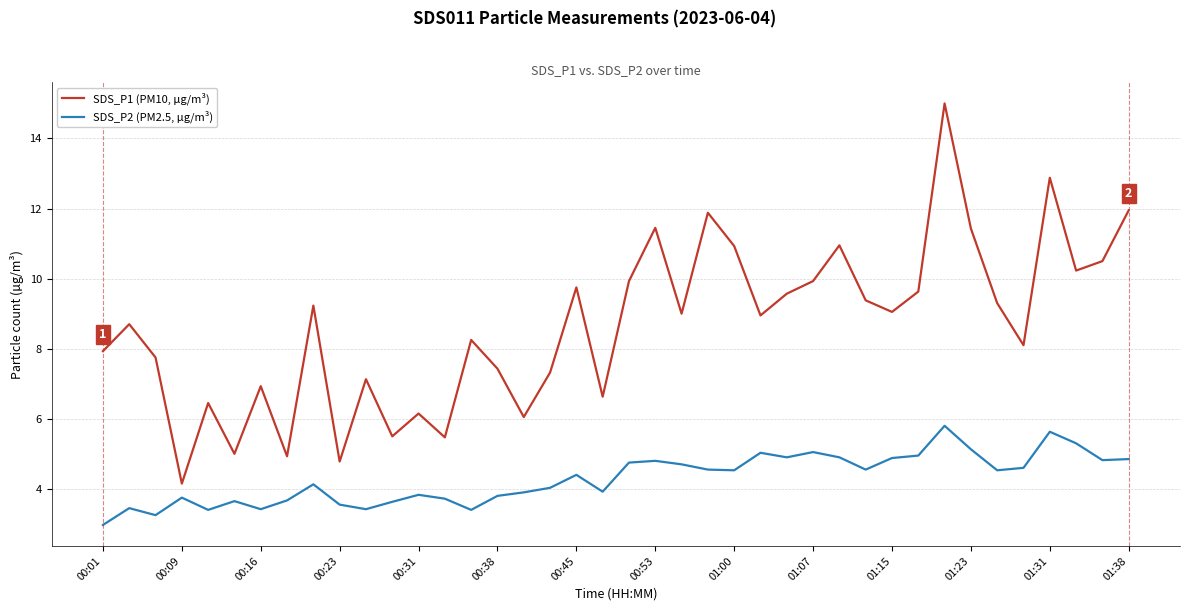

True or false: SDS_P2 (PM2.5, µg/m³) and SDS_P1 (PM10, µg/m³) intersect in this chart.

False